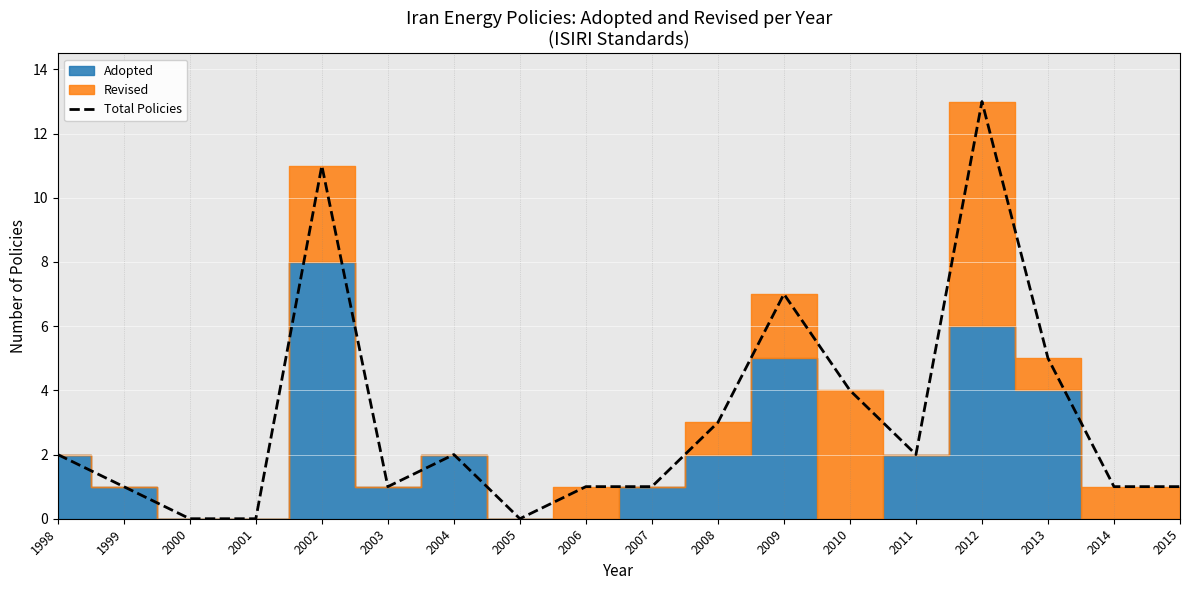

What is the maximum value shown in the chart?

13